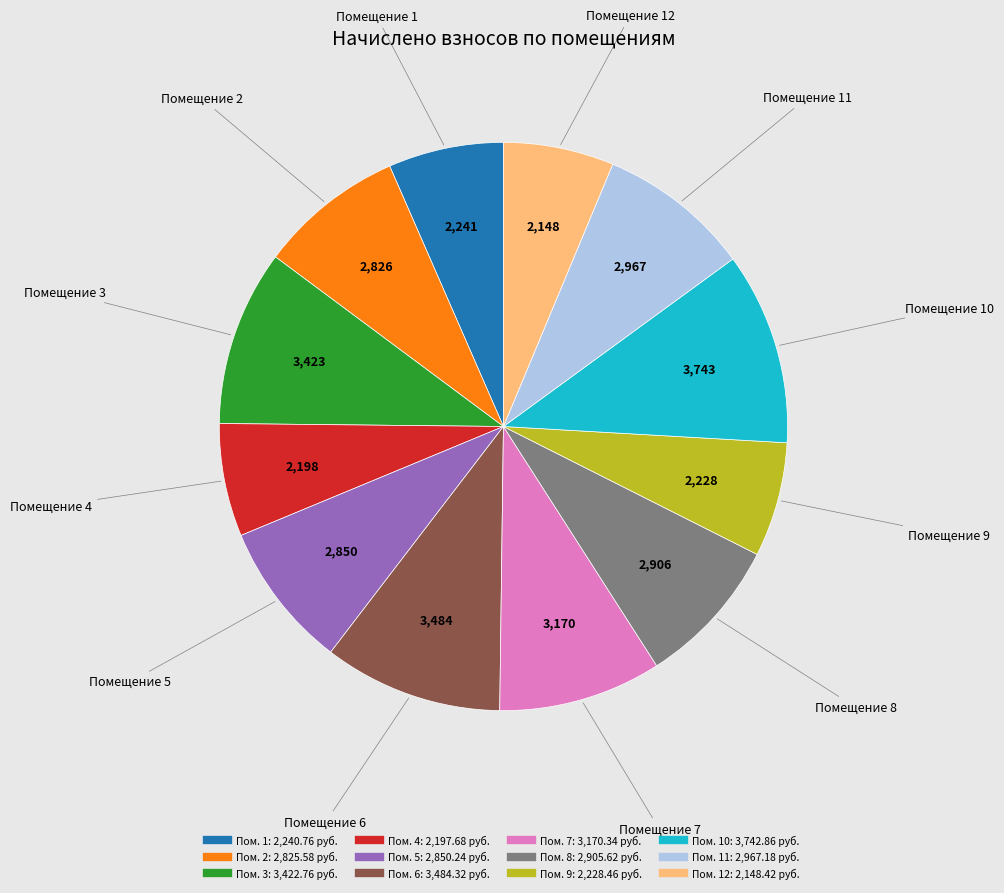

Is there a majority slice in this chart?

No